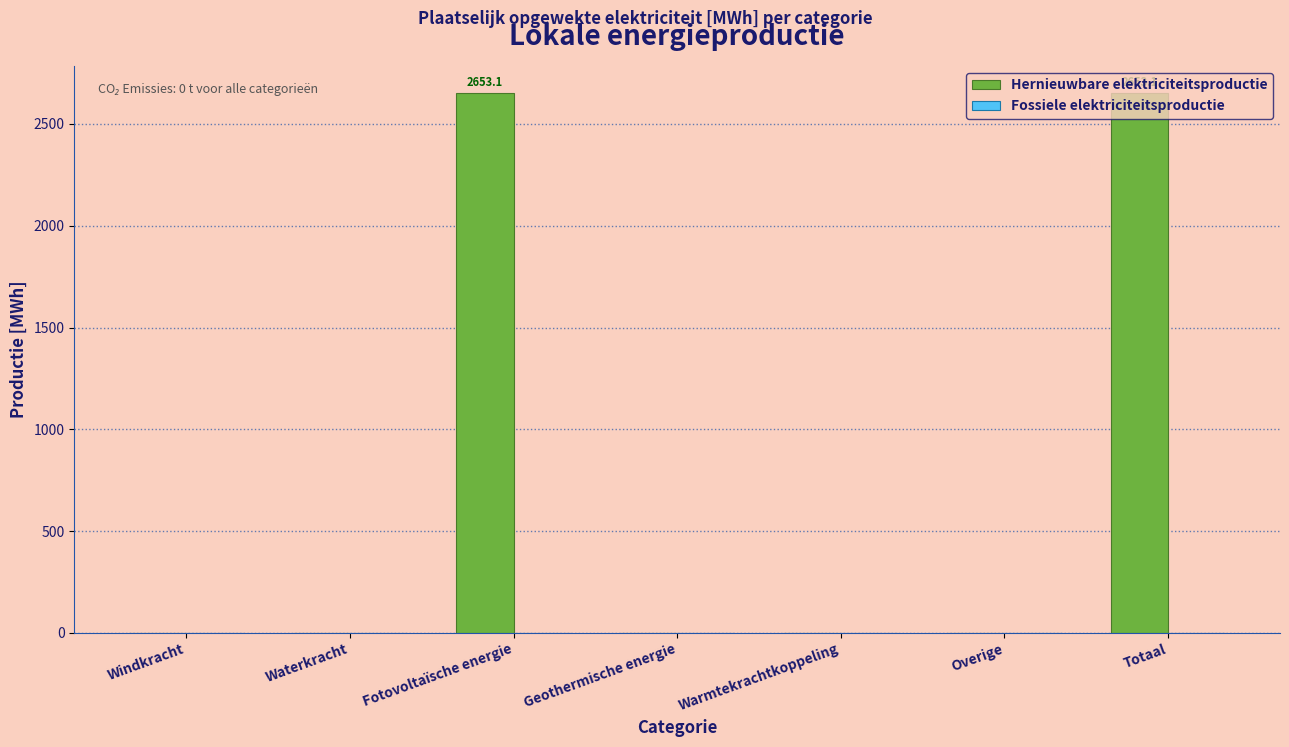

What is the sum of all values?

5306.2